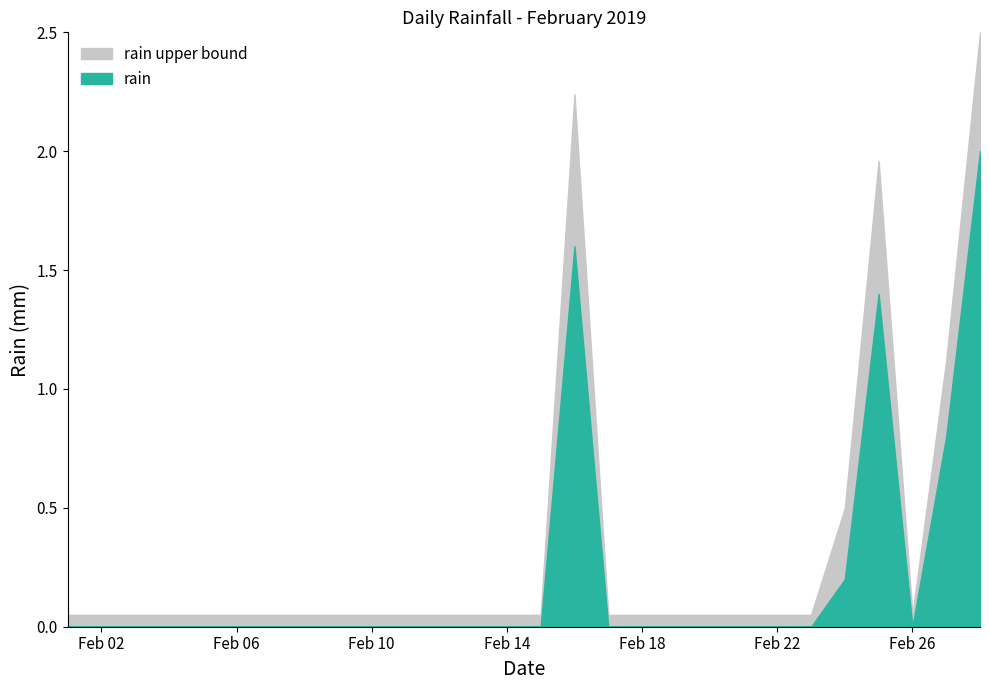

At which category does the chart reach its peak across all series?

2019-02-28